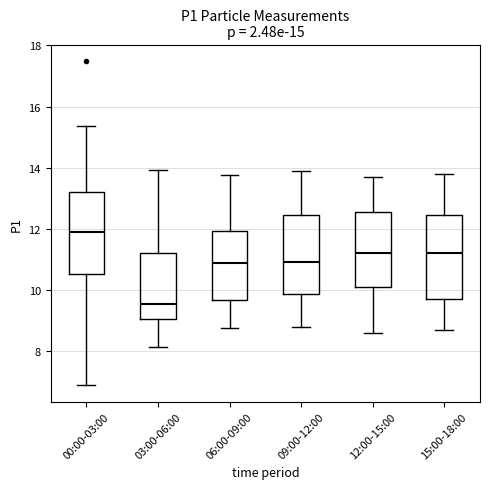

Which box has the lowest median line?

03:00-06:00